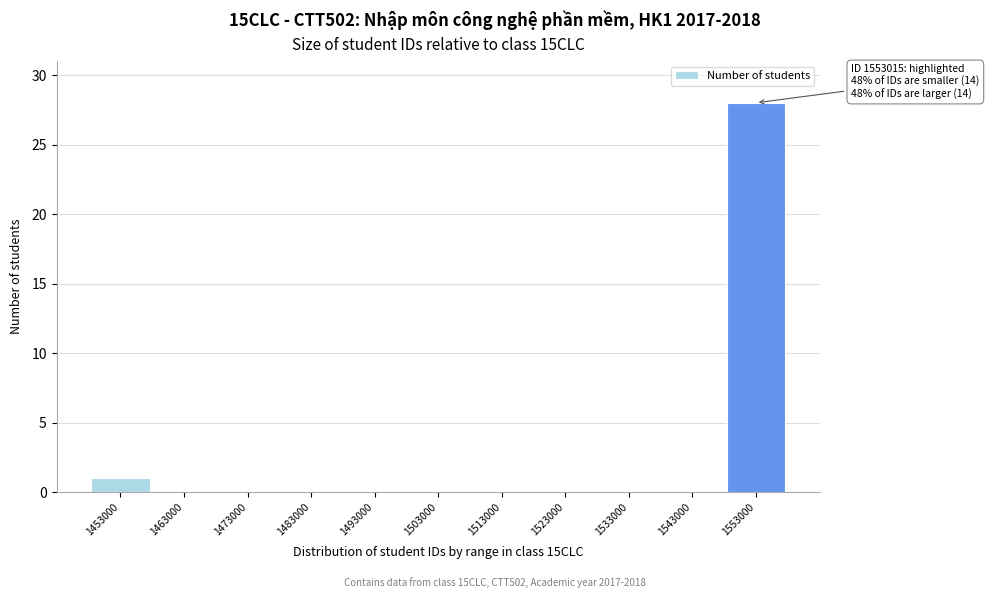

Reading left to right, list all the values displayed in this chart.

1453000=1	1463000=0	1473000=0	1483000=0	1493000=0	1503000=0	1513000=0	1523000=0	1533000=0	1543000=0	1553000=28